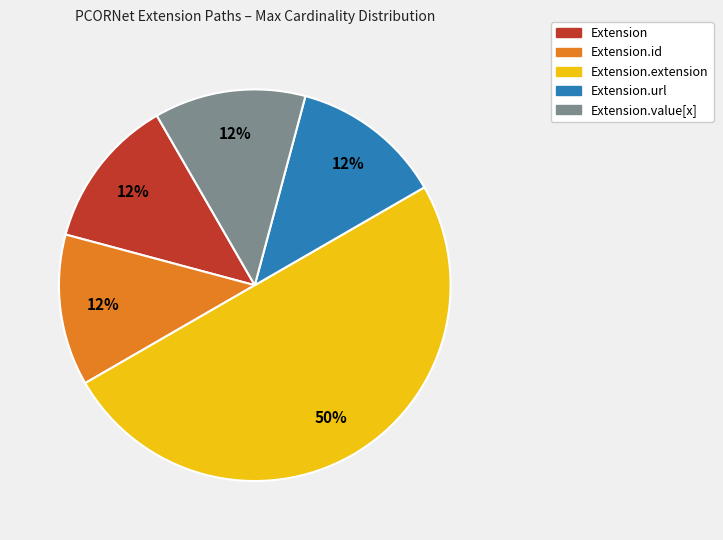

To the nearest percent, what is the average slice percentage?

20%